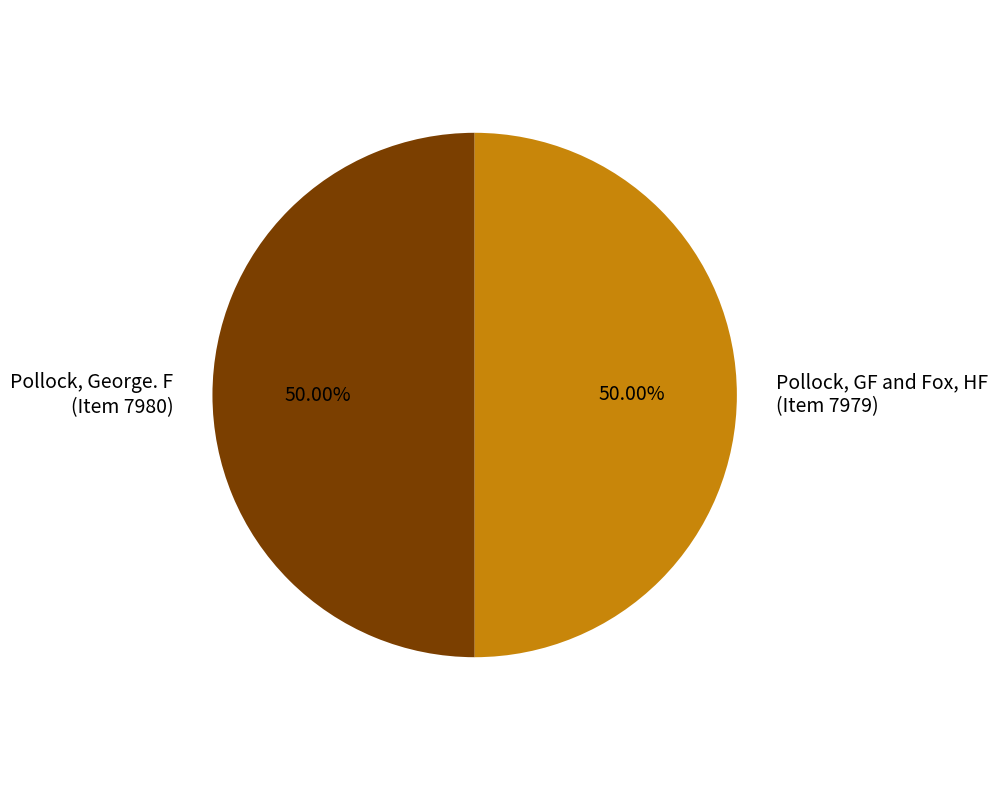

Do Pollock, George. F (Item 7980) and Pollock, GF and Fox, HF (Item 7979) together represent more than half of the pie?

Yes